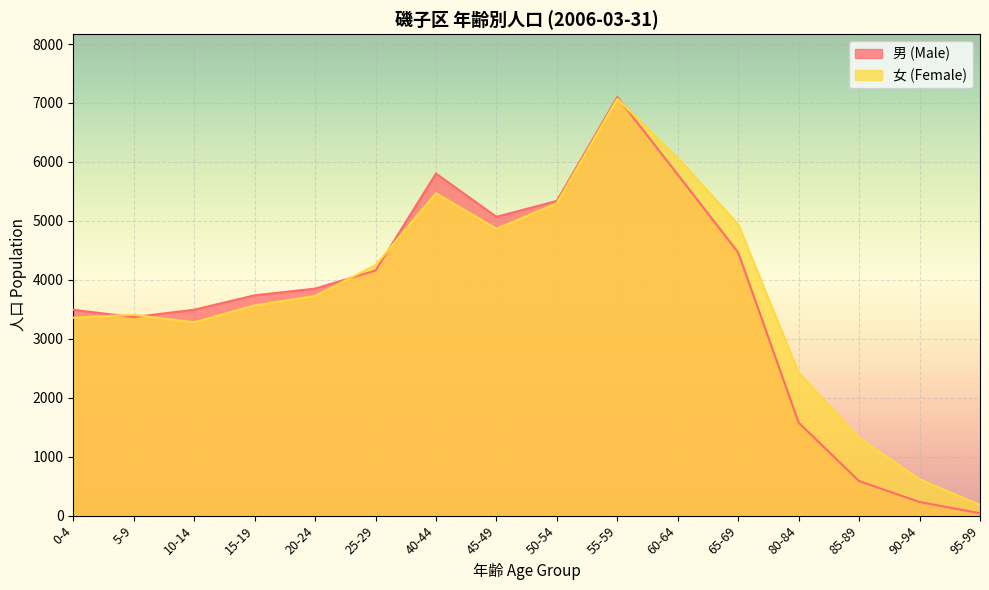

Where do 女 (Female) and 男 (Male) first cross each other?

0-4 and 5-9